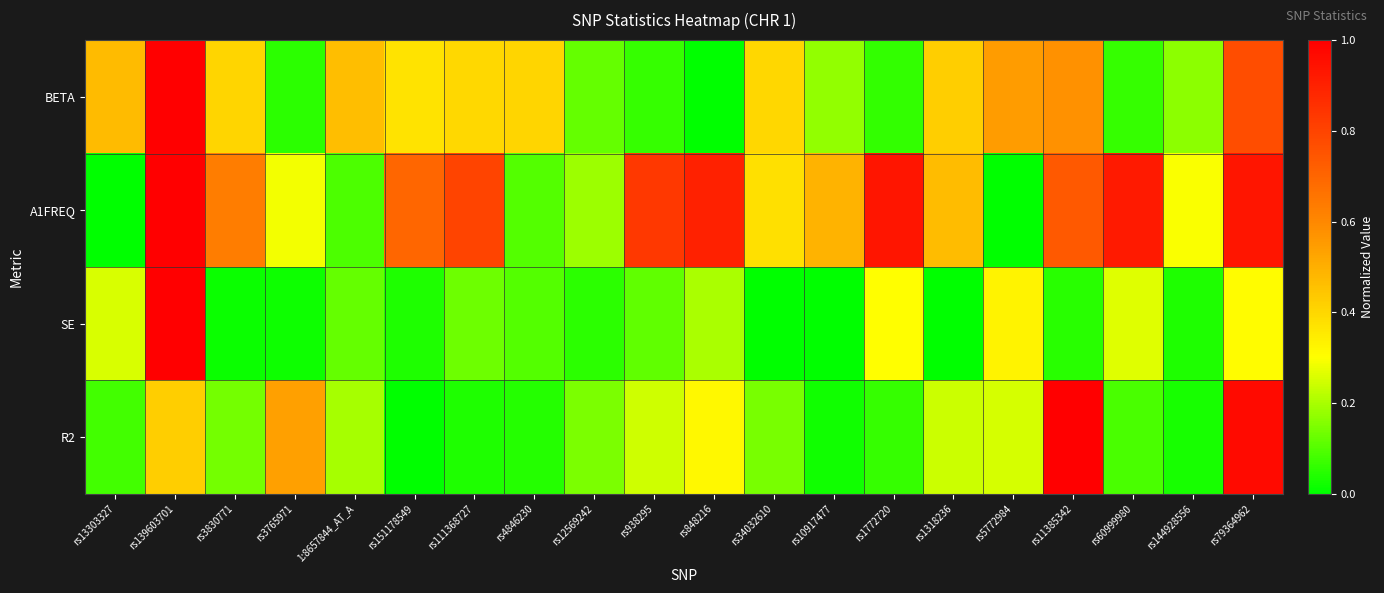

Reading right to left, extract all data points from this chart.

BETA: rs79364962=0.8	rs144928556=0.2	rs60999980=0.1	rs11385342=0.6	rs5772984=0.5	rs1318236=0.4	rs1772720=0.1	rs10917477=0.2	rs34032610=0.4	rs848216=0.0	rs938295=0.1	rs12569242=0.1	rs4846230=0.4	rs111368727=0.4	rs151178549=0.4	1:8657844_AT_A=0.5	rs3765971=0.1	rs3830771=0.4	rs139603701=1.0	rs13303327=0.5
A1FREQ: rs79364962=0.9	rs144928556=0.3	rs60999980=0.9	rs11385342=0.7	rs5772984=0.0	rs1318236=0.5	rs1772720=0.9	rs10917477=0.5	rs34032610=0.4	rs848216=0.9	rs938295=0.8	rs12569242=0.2	rs4846230=0.1	rs111368727=0.8	rs151178549=0.7	1:8657844_AT_A=0.1	rs3765971=0.3	rs3830771=0.6	rs139603701=1.0	rs13303327=0.0
SE: rs79364962=0.3	rs144928556=0.0	rs60999980=0.3	rs11385342=0.0	rs5772984=0.3	rs1318236=0.0	rs1772720=0.3	rs10917477=0.0	rs34032610=0.0	rs848216=0.2	rs938295=0.1	rs12569242=0.1	rs4846230=0.1	rs111368727=0.1	rs151178549=0.0	1:8657844_AT_A=0.1	rs3765971=0.0	rs3830771=0.0	rs139603701=1.0	rs13303327=0.3
R2: rs79364962=1.0	rs144928556=0.0	rs60999980=0.1	rs11385342=1.0	rs5772984=0.3	rs1318236=0.2	rs1772720=0.1	rs10917477=0.0	rs34032610=0.1	rs848216=0.3	rs938295=0.2	rs12569242=0.1	rs4846230=0.0	rs111368727=0.0	rs151178549=0.0	1:8657844_AT_A=0.2	rs3765971=0.5	rs3830771=0.1	rs139603701=0.4	rs13303327=0.1